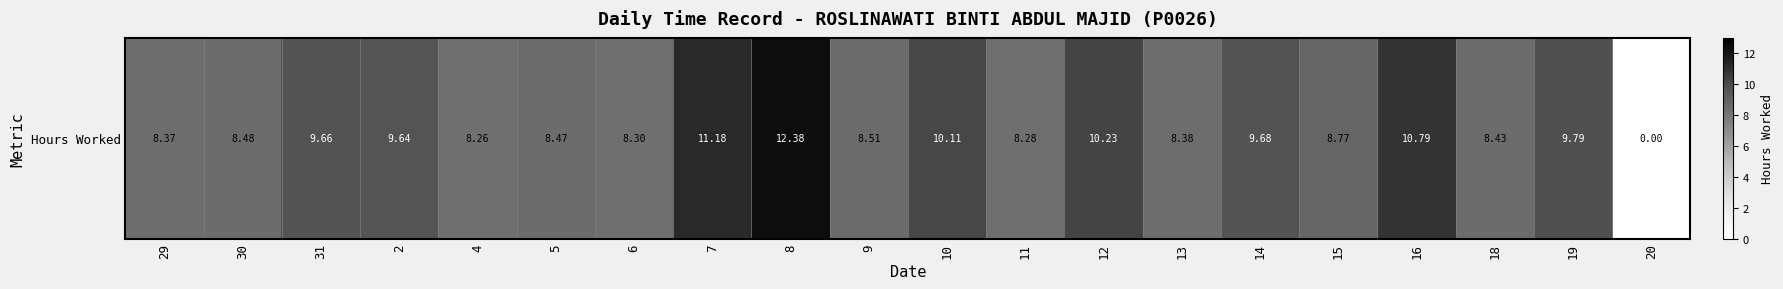

Reading left to right, transcribe all the data shown in this chart.

8.4	8.5	9.7	9.6	8.3	8.5	8.3	11.2	12.4	8.5	10.1	8.3	10.2	8.4	9.7	8.8	10.8	8.4	9.8	0.0